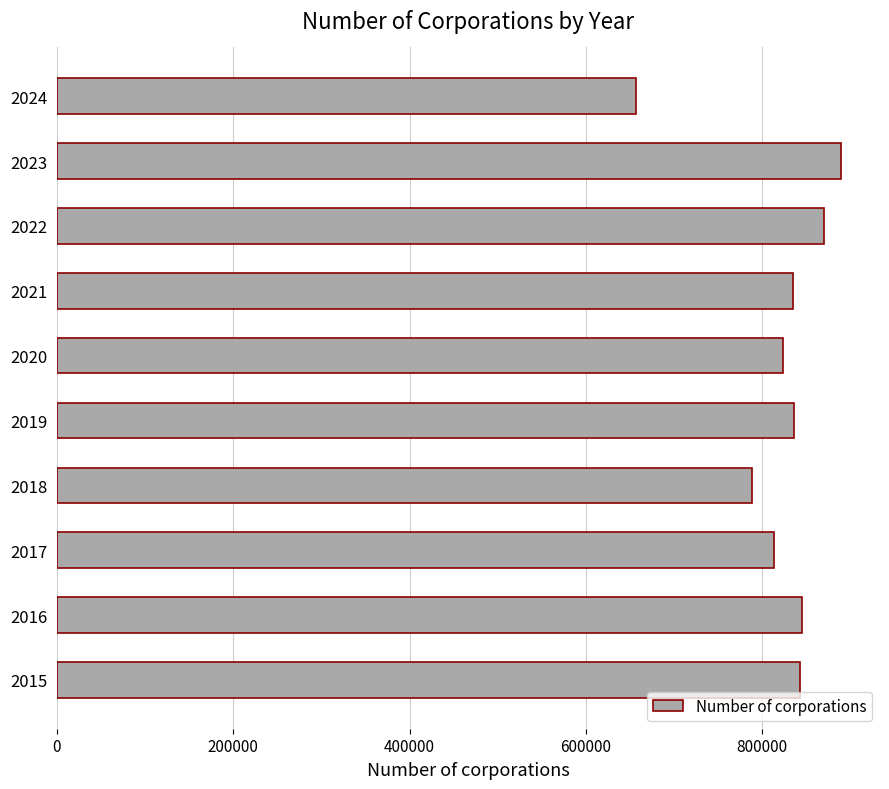

What is the ratio of the value at 2020 to the value at 2016?

1.0